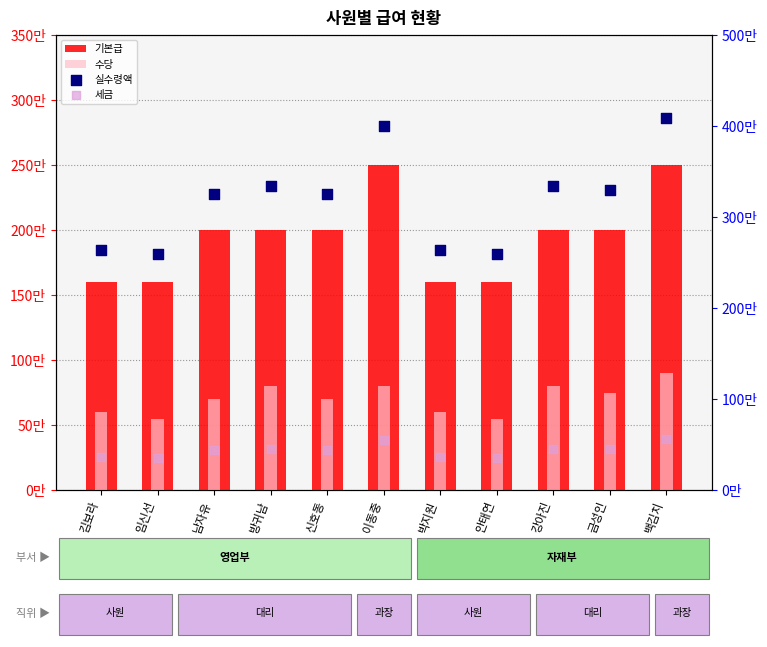

Is the value of 기본급 at 박지원 greater than the value of 수당 at 방귀남?

Yes